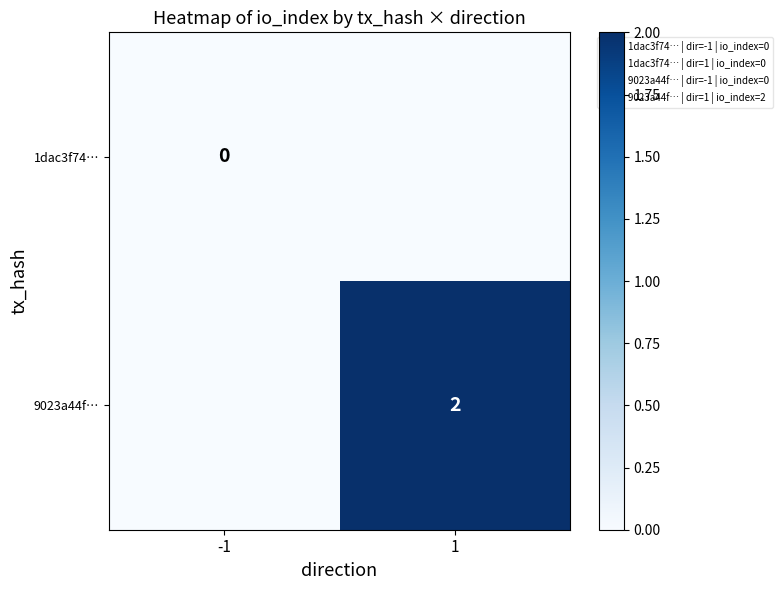

What is the average value of the 9023a44f… series?

1